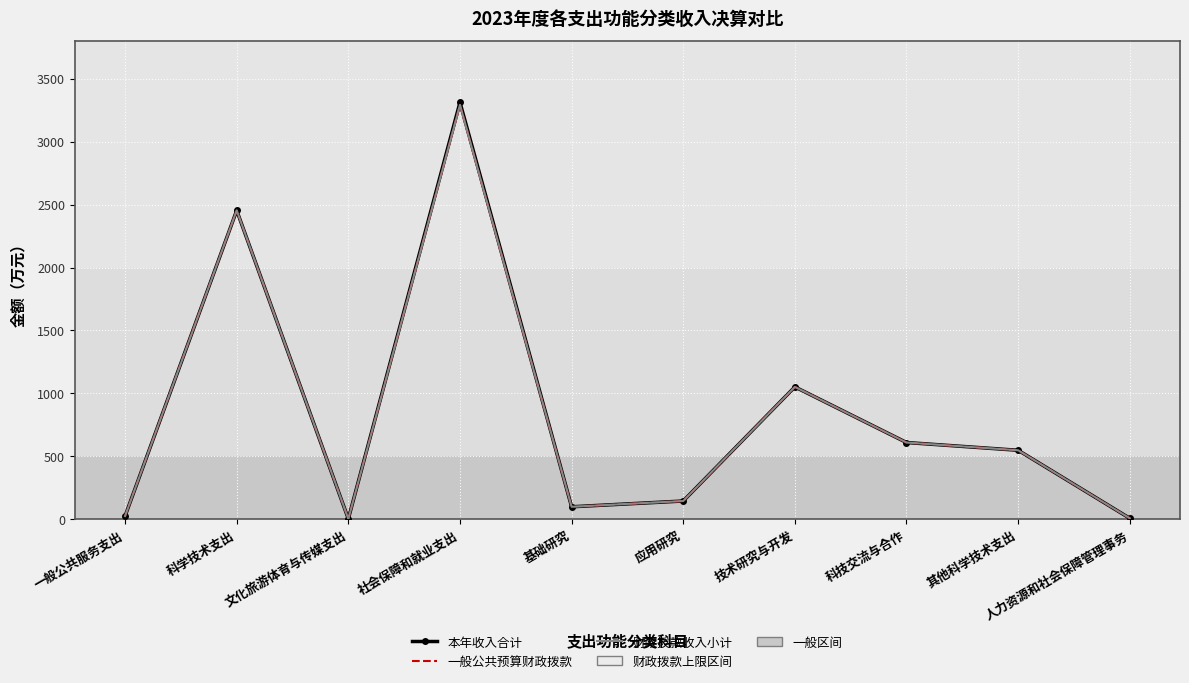

What is the maximum value shown in the chart?

3311.9